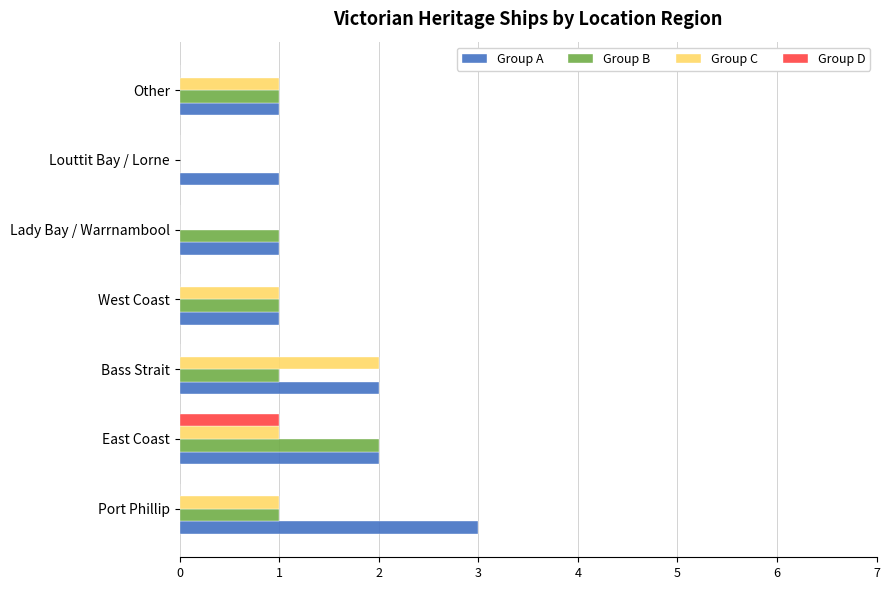

Which category has the highest value in the Group D series?

East Coast